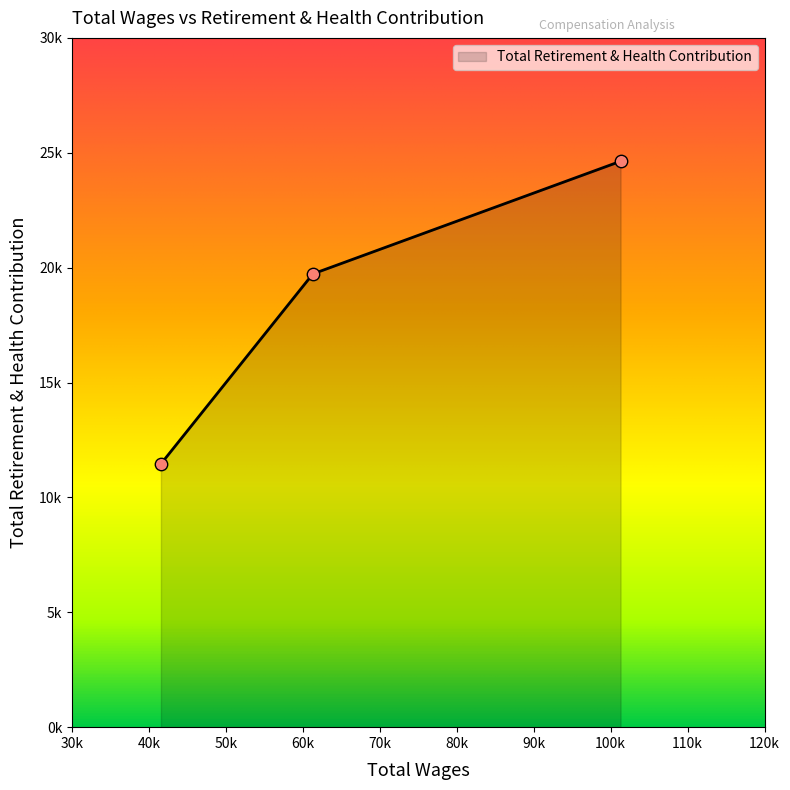

Does the chart have visible grid lines?

No